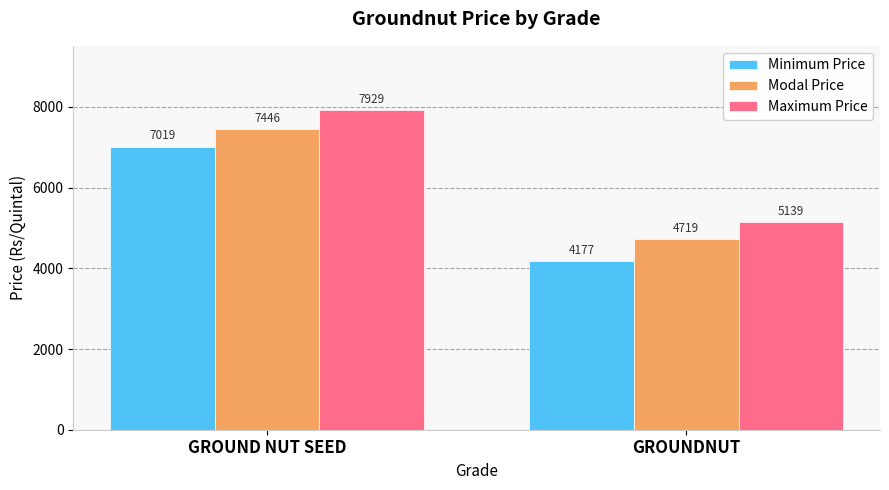

What is the label of the 2nd bar from the left?

GROUNDNUT